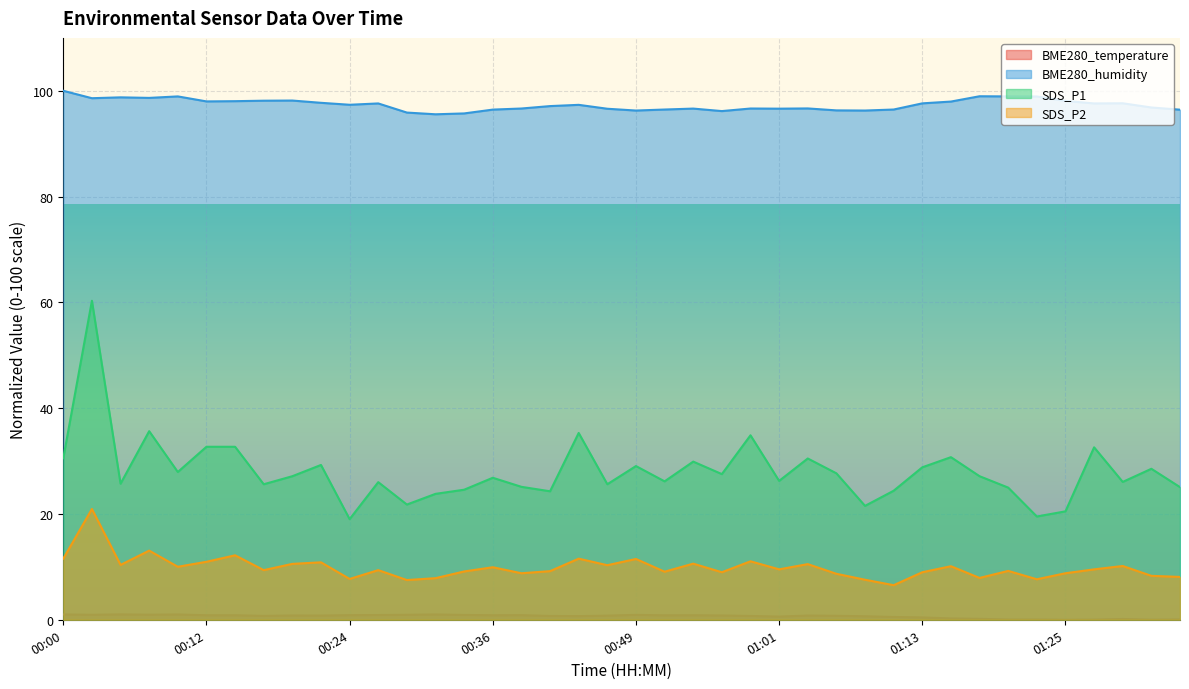

What is the difference between the maximum and minimum values in the BME280_temperature series?

1.0